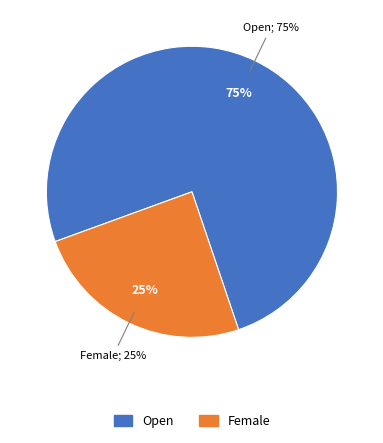

What is the majority slice?

Open